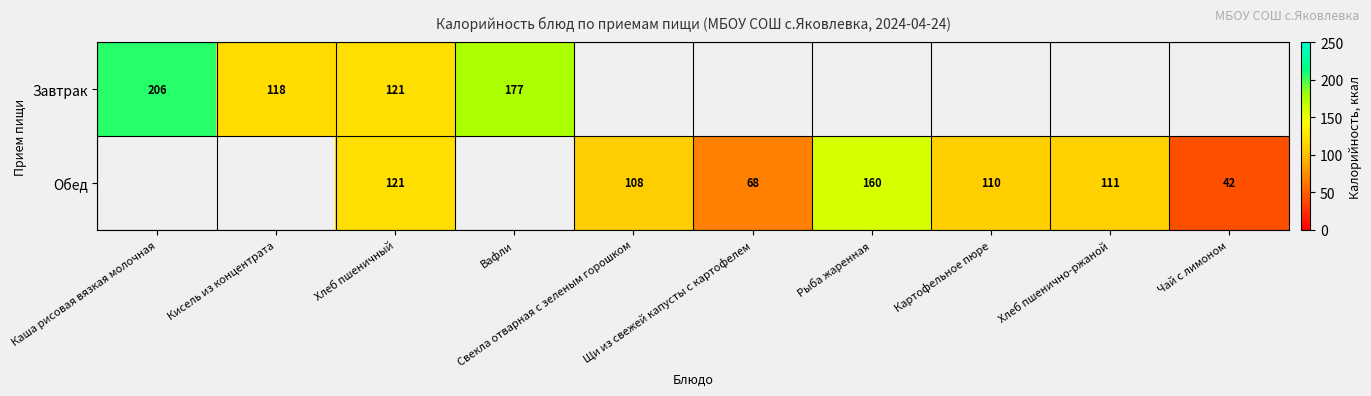

At which category is the sum across all series the highest?

Хлеб пшеничный